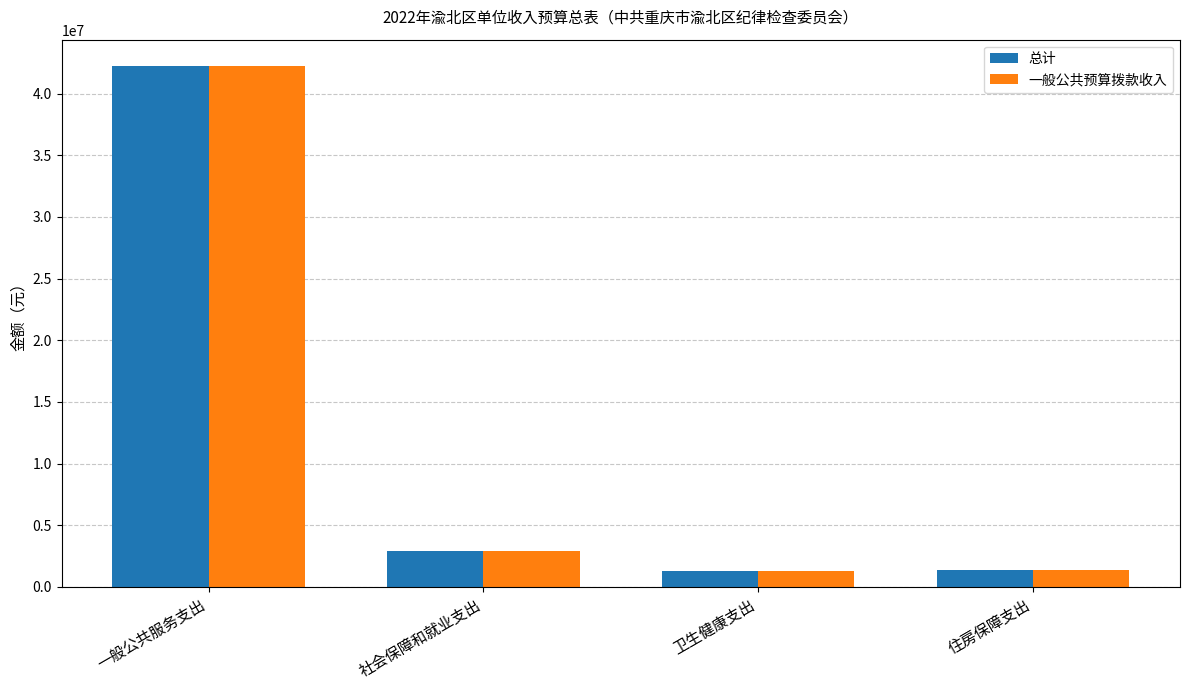

What position from the left is 一般公共服务支出?

1